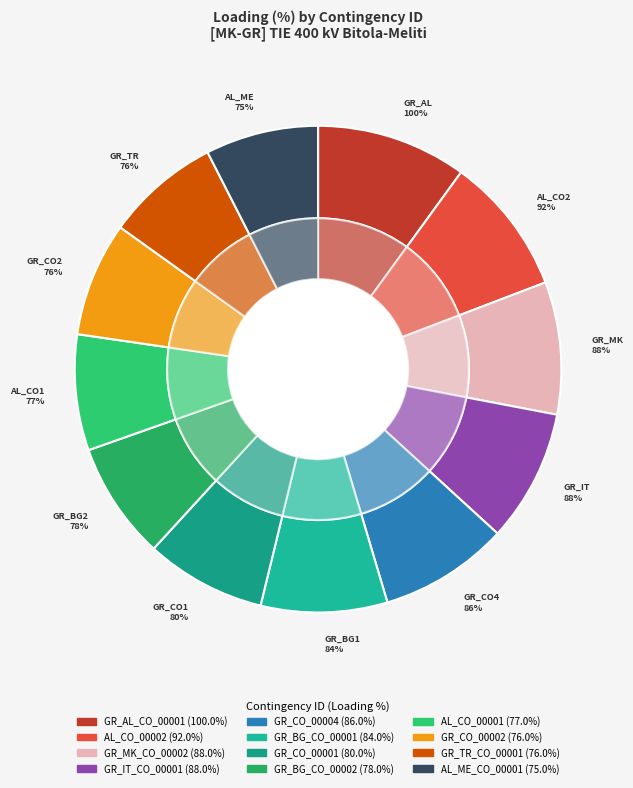

Does any single category account for the majority?

No